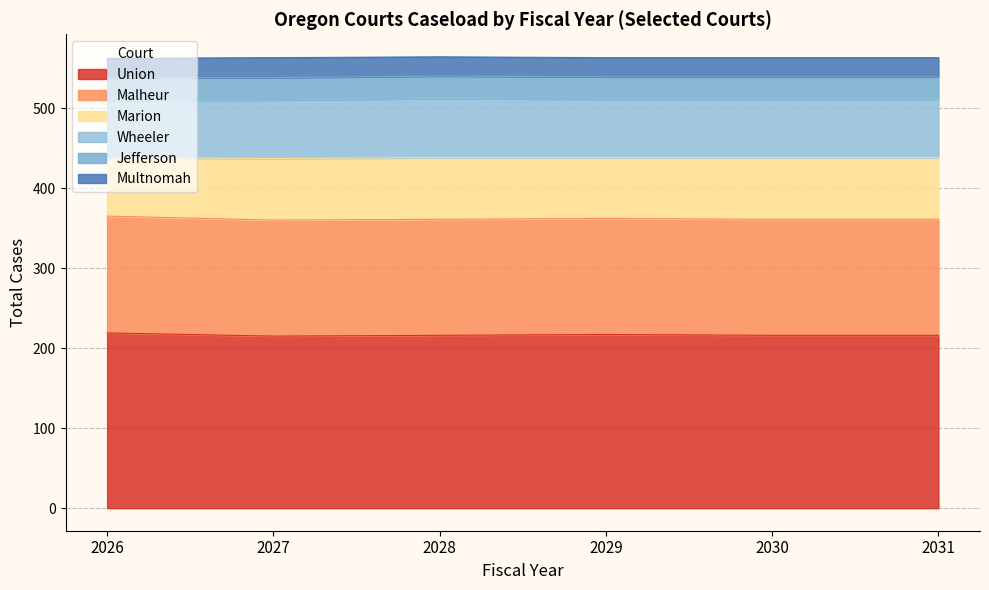

What is the average value of the 2030 series?

17.4